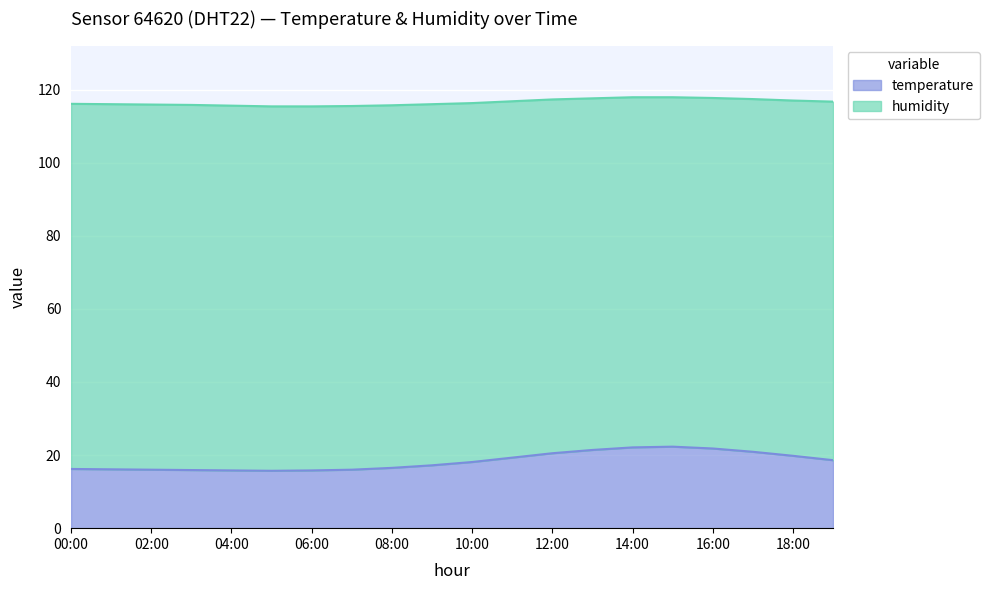

The value at 14:00 is 22.1. True or false?

True